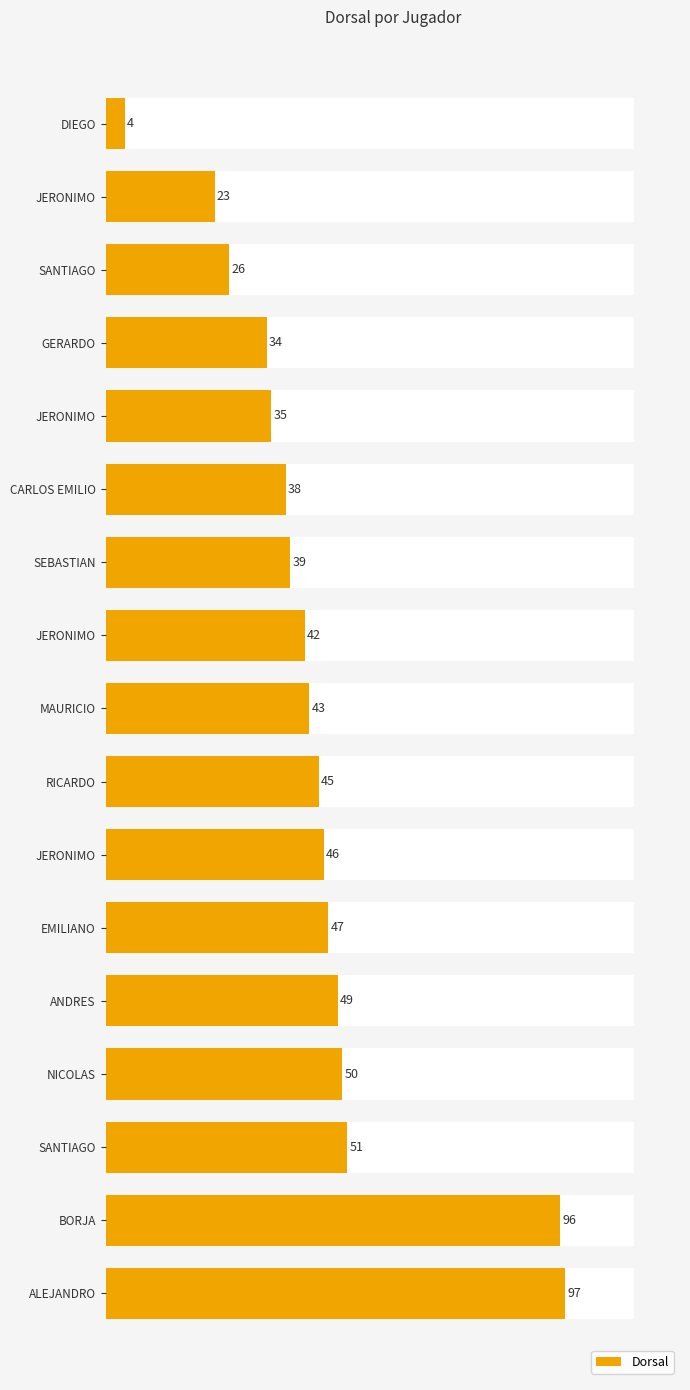

What is the difference between the maximum and minimum values?

93